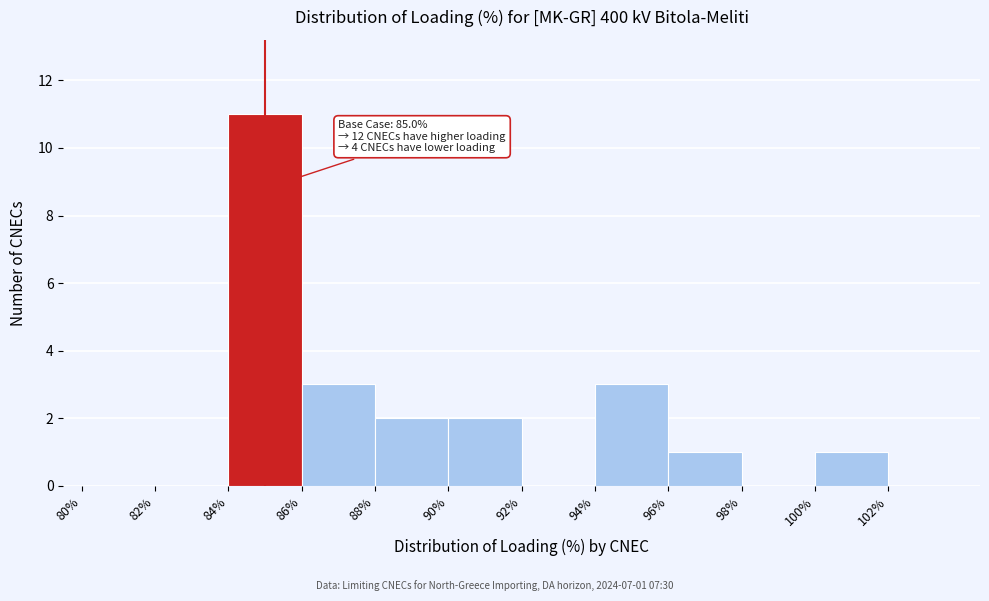

Over which range of the x-axis is the bar tallest?

84 to 86